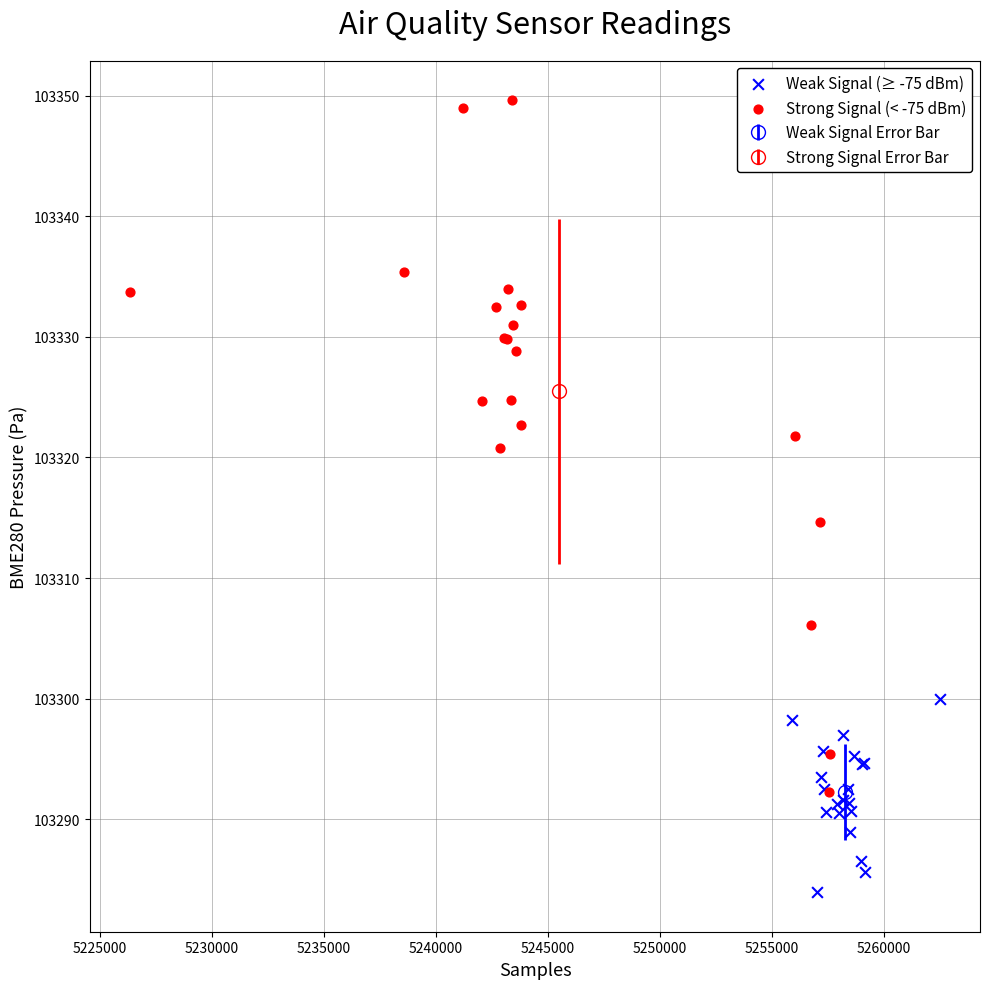

Which series contains the highest Y value?

Strong Signal (< -75 dBm)